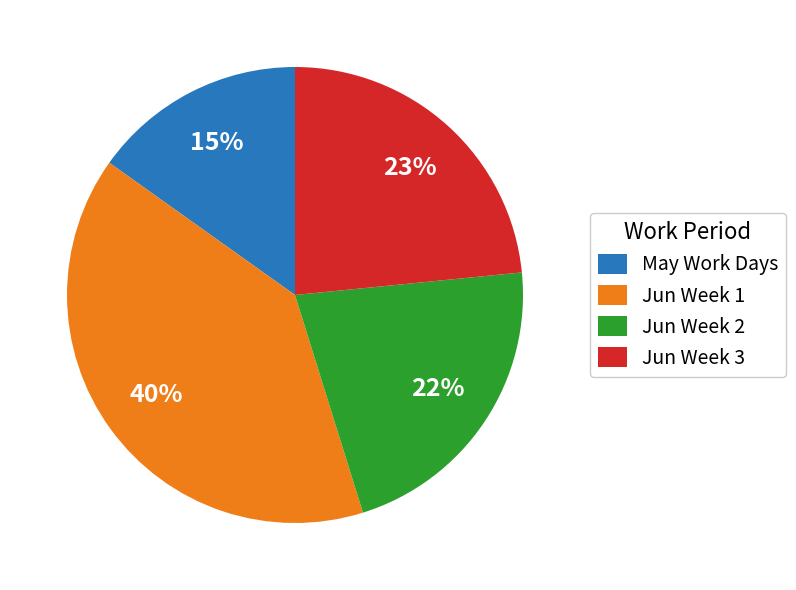

Does any single category account for the majority?

No